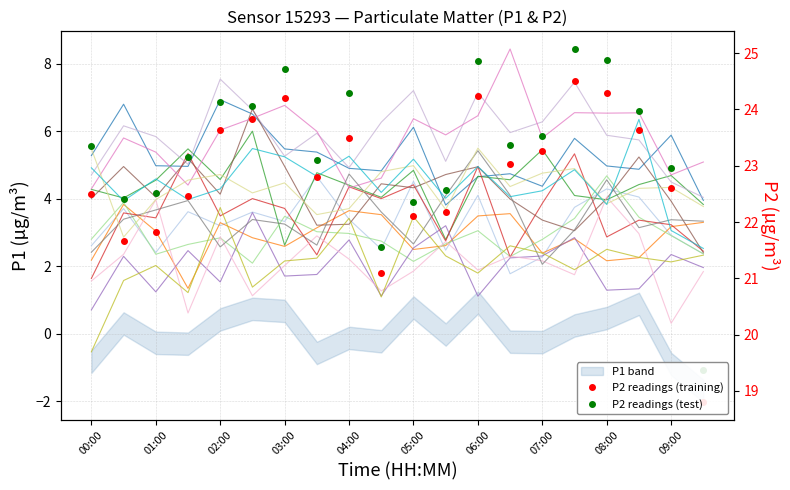

What is the difference between the maximum and minimum values?

5.7